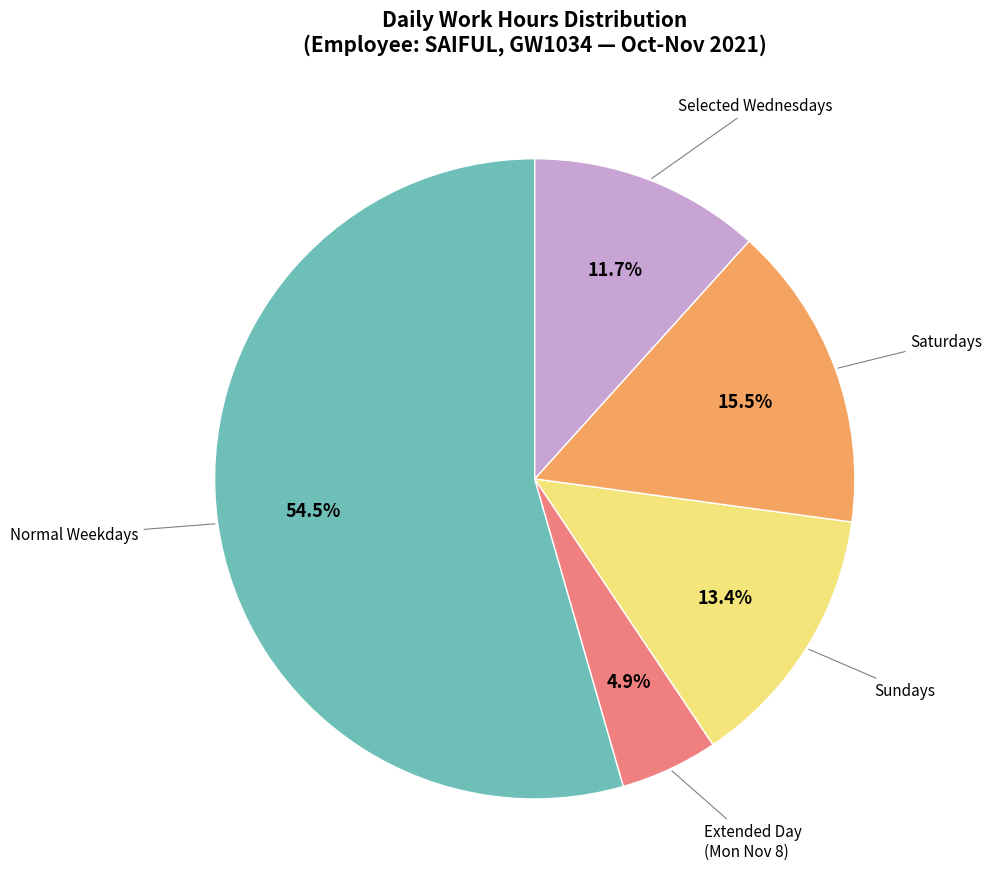

Count the number of slices in the pie.

5